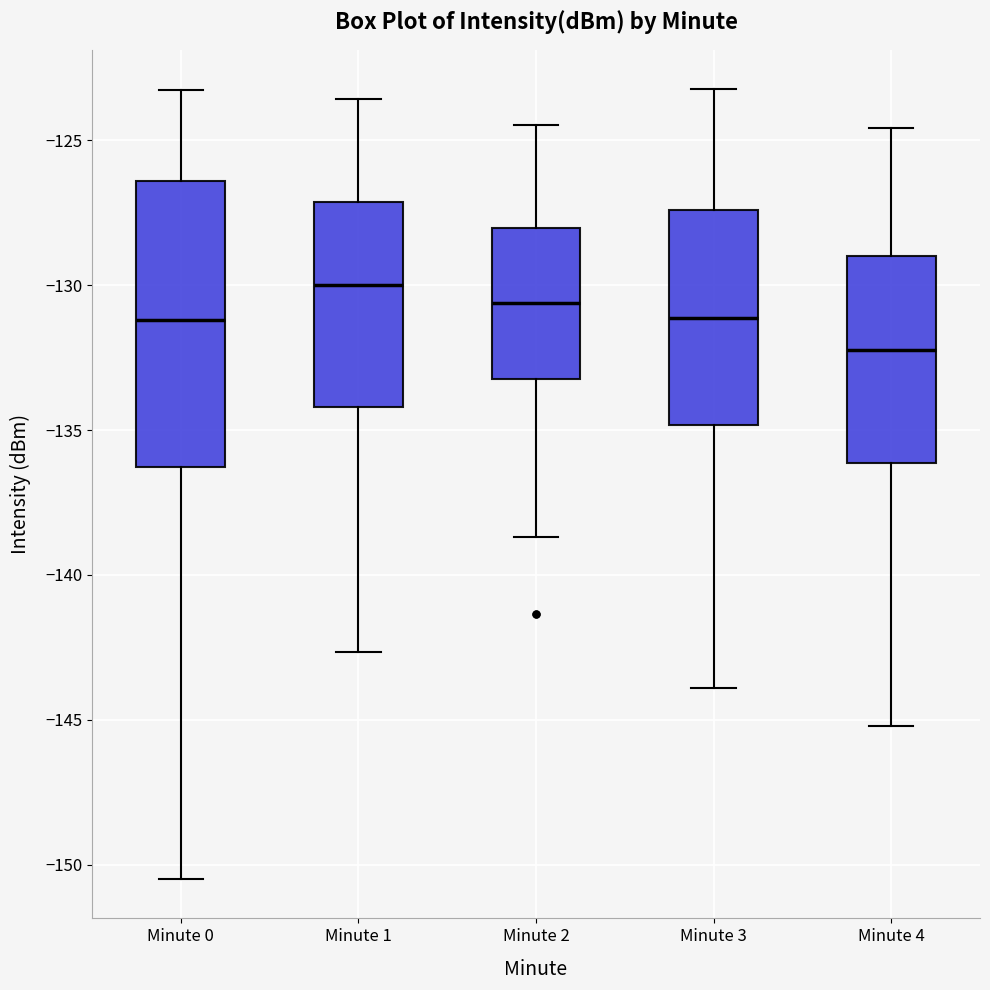

Reading left to right, read every box against the y-axis: the position of its median line, the range the box covers, and the ends of its whiskers. The values are not printed on the chart, so give them approximately, as read against the axis.

Minute 0: median -131.0, box -136.5 to -126.5, whiskers -150.5 to -123.5
Minute 1: median -130.0, box -134.0 to -127.0, whiskers -142.5 to -123.5
Minute 2: median -130.5, box -133.0 to -128.0, whiskers -138.5 to -124.5
Minute 3: median -131.0, box -135.0 to -127.5, whiskers -144.0 to -123.0
Minute 4: median -132.0, box -136.0 to -129.0, whiskers -145.0 to -124.5